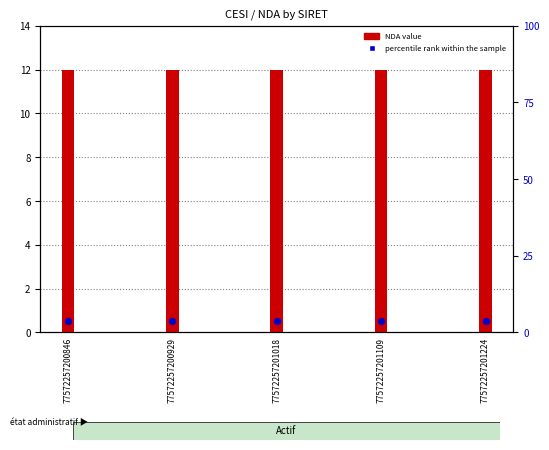

Which series reaches the maximum Y coordinate?

NDA (count)